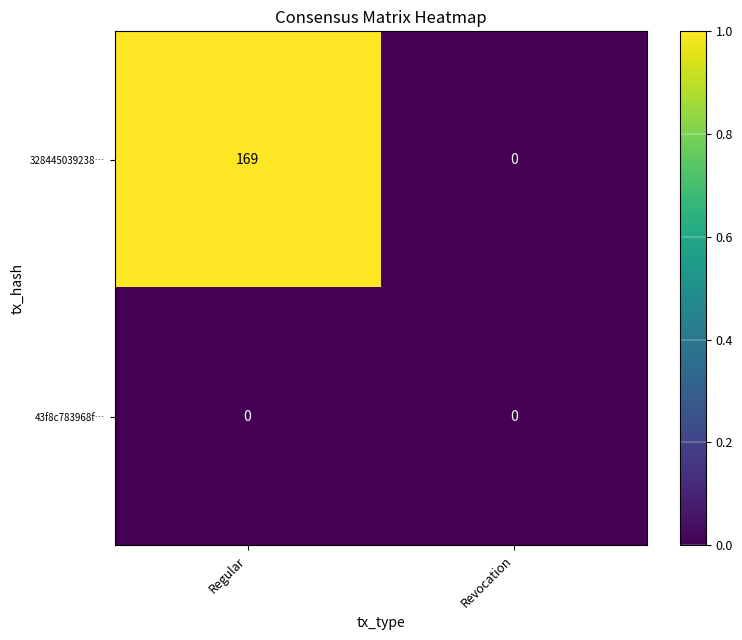

True or false: 43f8c783968f… has a value of 0 at Revocation.

True